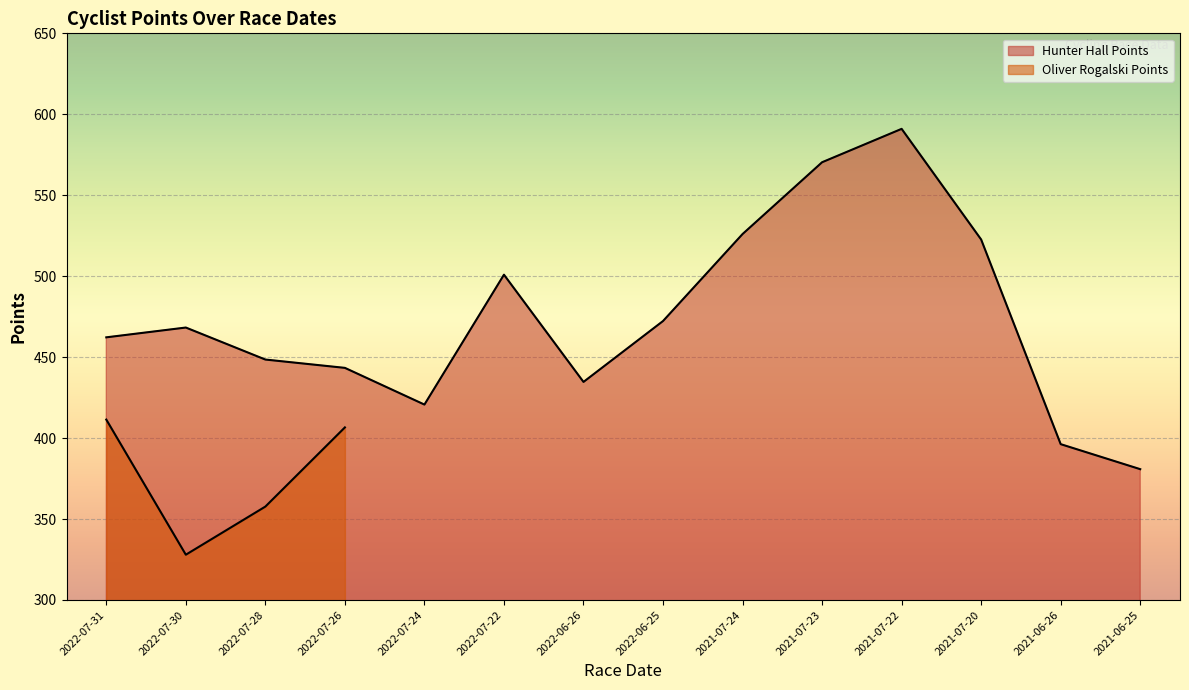

The value at 2022-07-22 is 500.9. True or false?

True